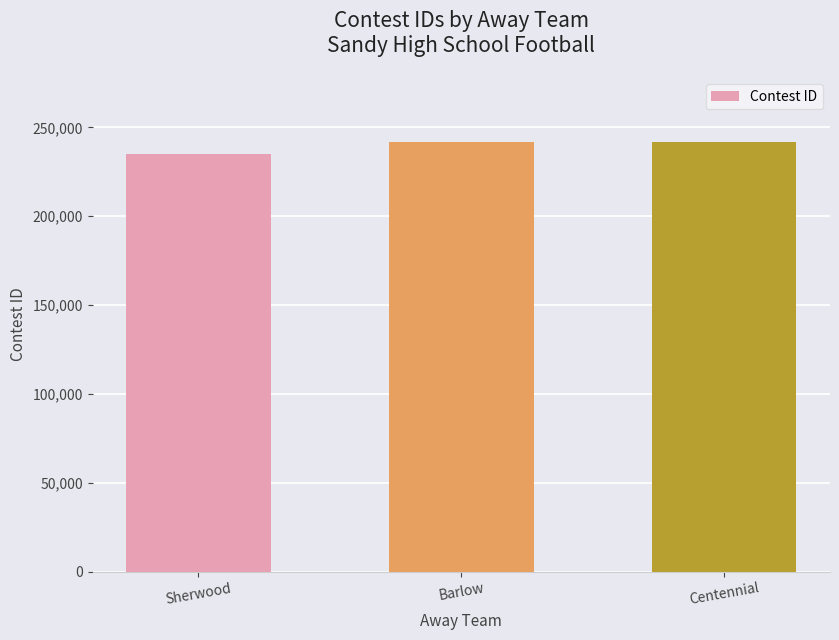

What is the maximum value shown in the chart?

241860